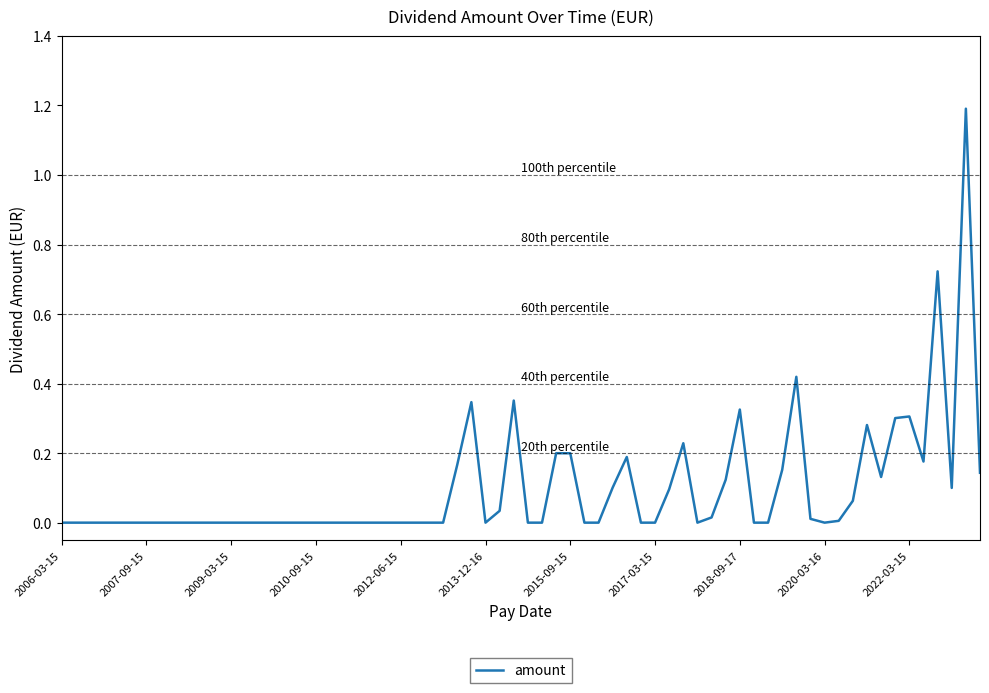

What is the greatest value displayed?

1.2